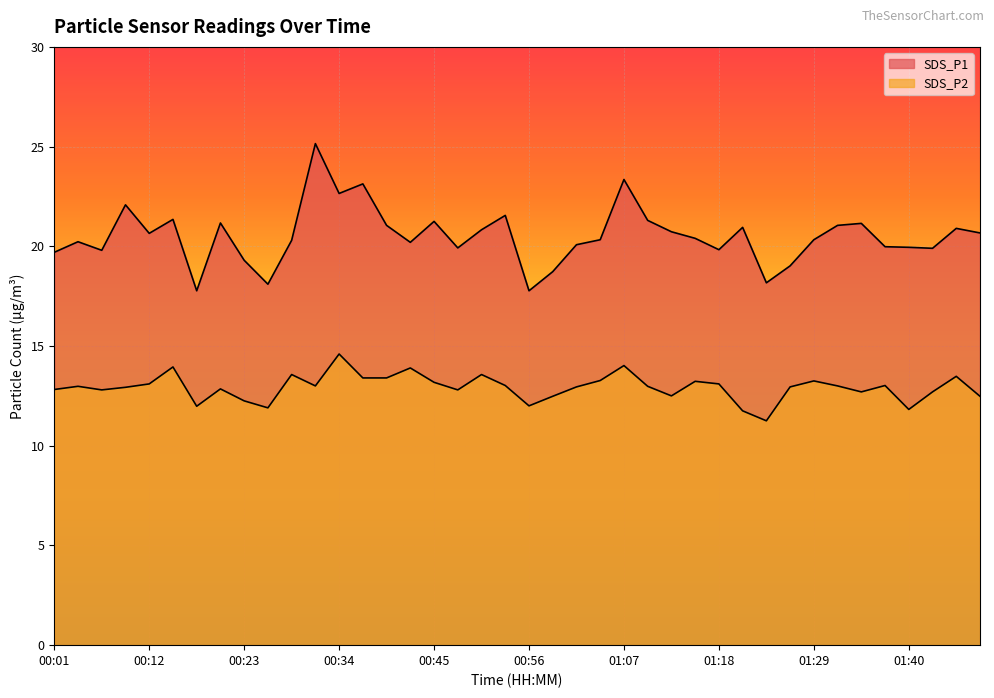

The SDS_P1 series shows 28.8 at 01:12. True or false?

False